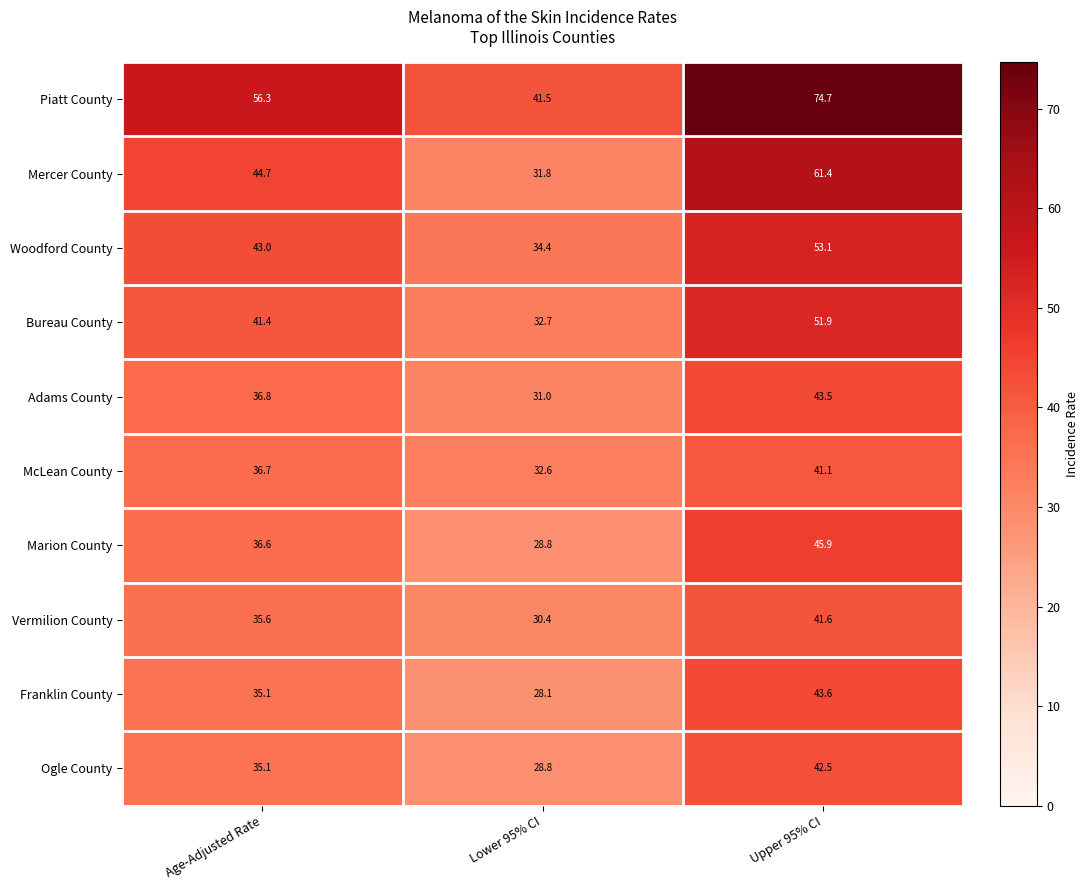

How many data points does each series have?

3